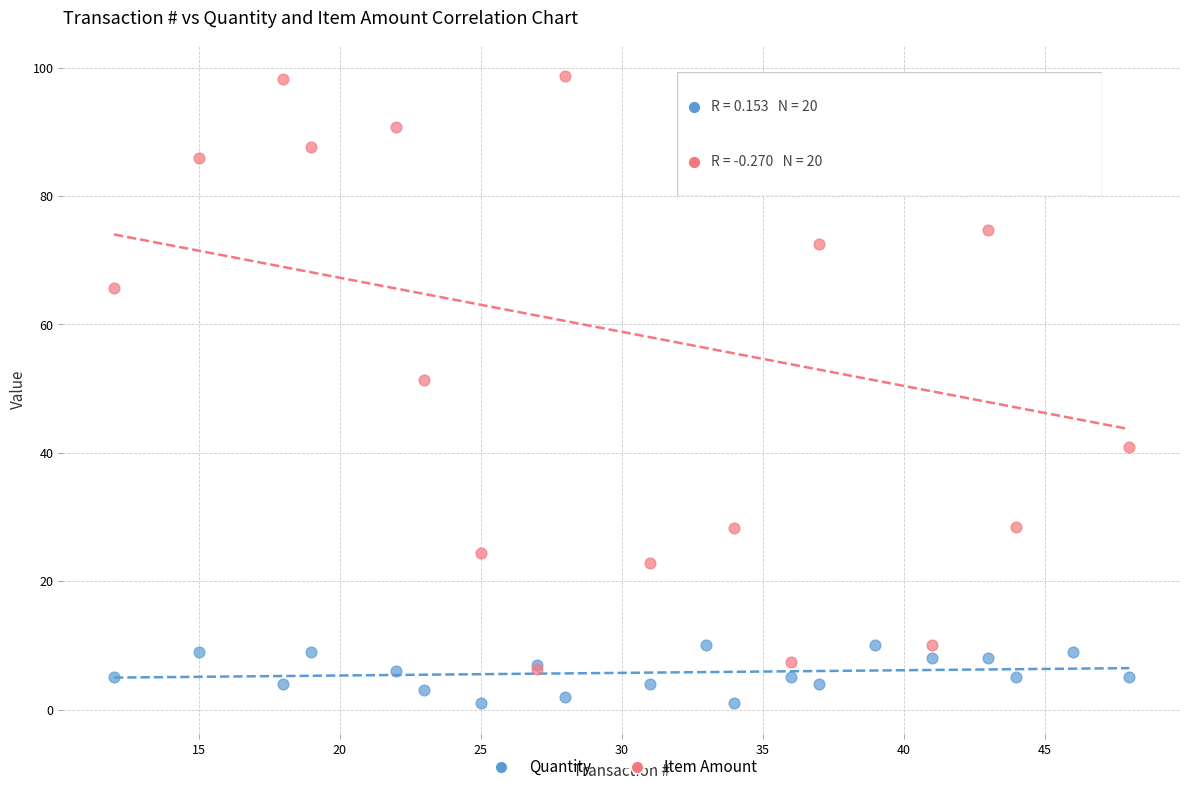

Across all series, what Y value is closest to 49?

51.3